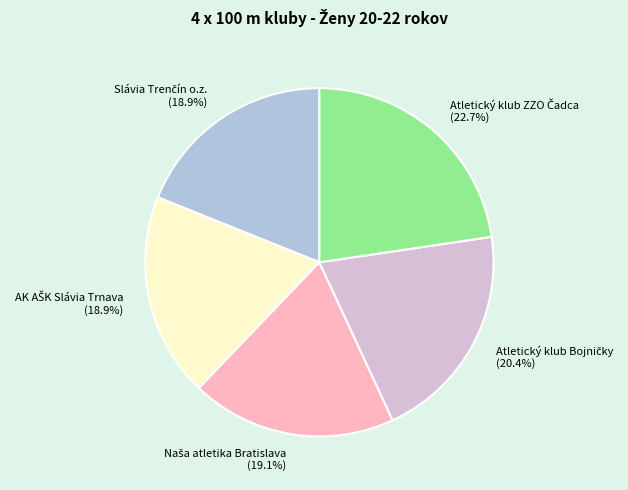

Does any single category account for the majority?

No